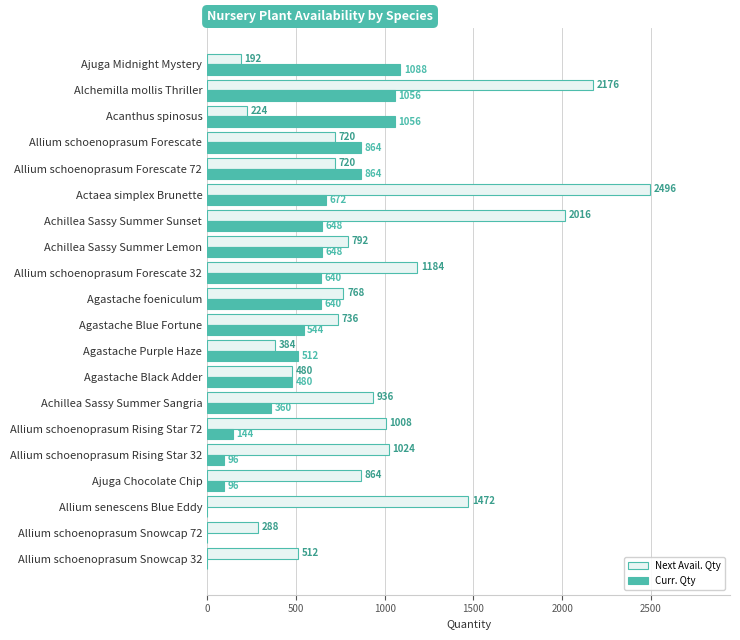

Is the value of Curr. Qty at Allium schoenoprasum Snowcap 72 greater than the value of Next Avail. Qty at Ajuga Midnight Mystery?

No